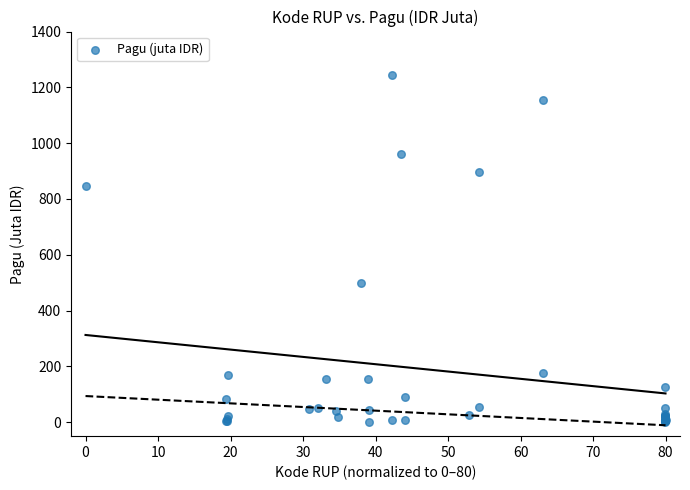

What Y value in the scatter plot is closest to 622?

499.9